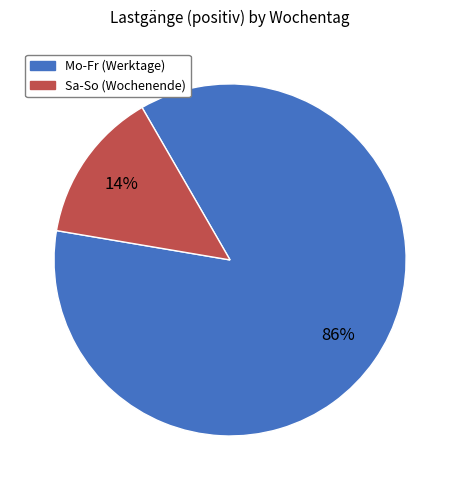

To the nearest percent, what is the difference between the largest and smallest slice percentages?

72%